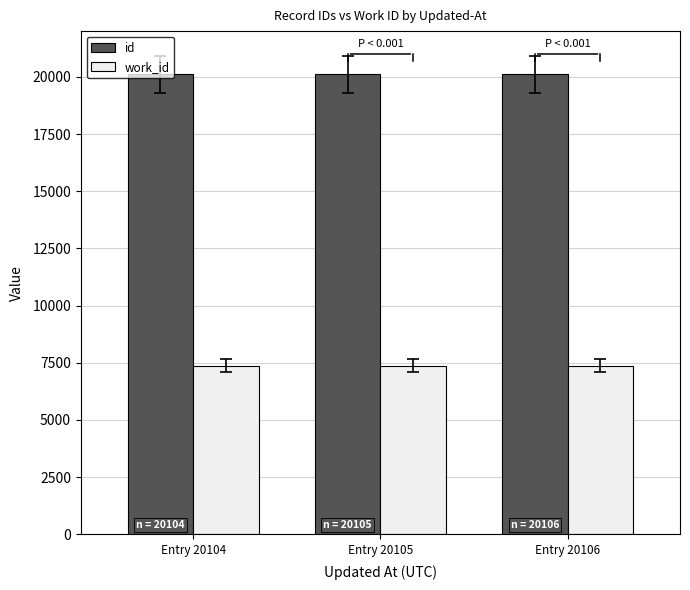

The work_id series shows 7377 at Entry 20104. True or false?

True